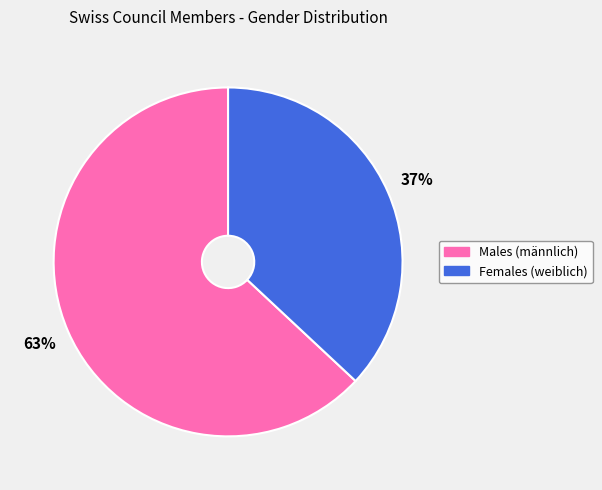

How many slices are in this pie chart?

2